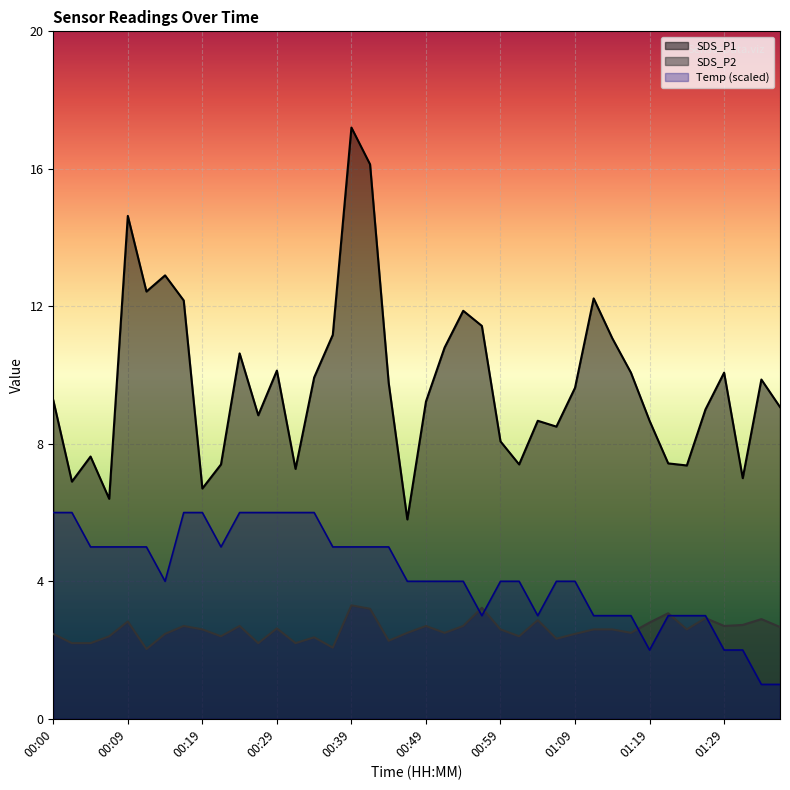

What is the difference between the maximum and minimum values in the Temp series?

5.0